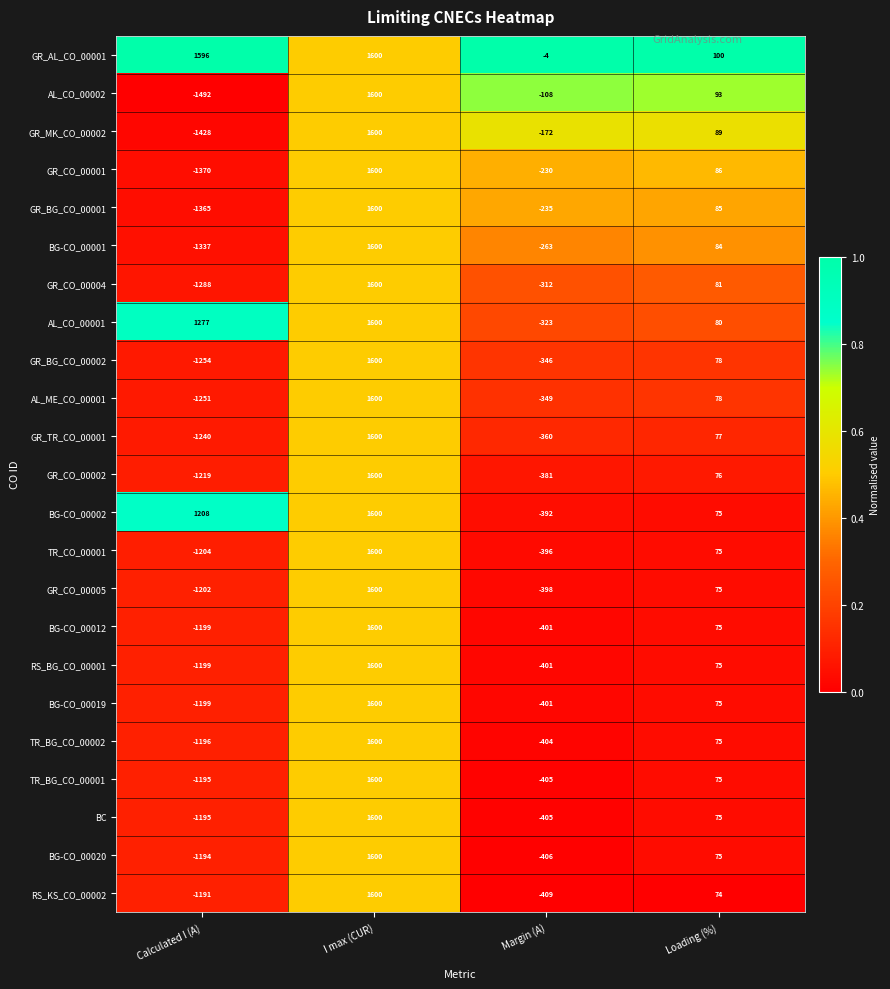

The value of GR_AL_CO_00001 at Margin (A) is -4. True or false?

True